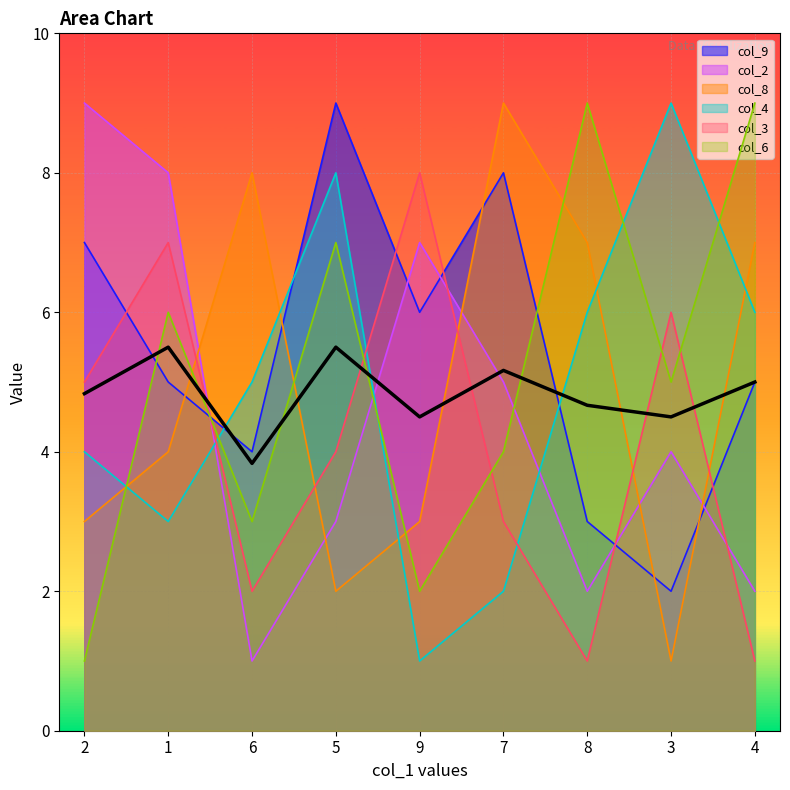

What is the difference between the highest and lowest values at 7?

7